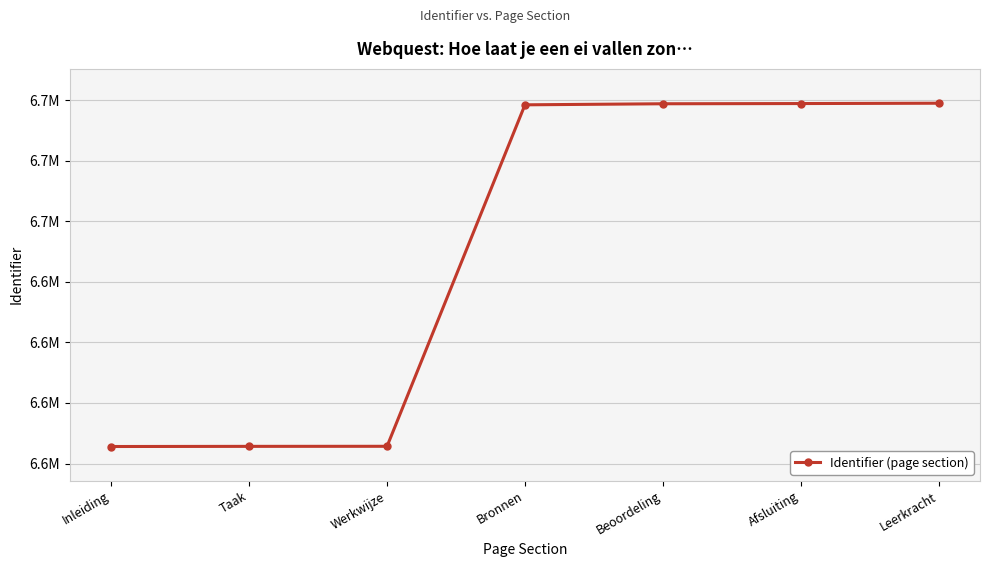

Is this an area chart (filled region under the line)?

No